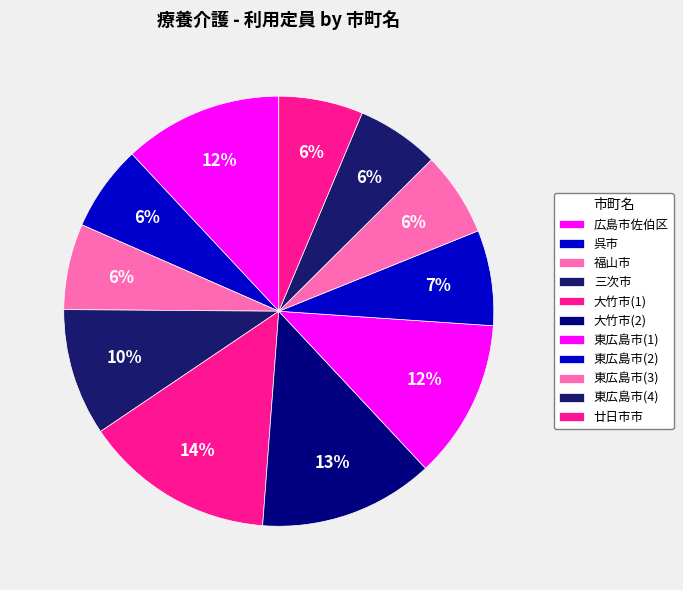

What is the smallest slice in the pie chart?

東広島市(4)